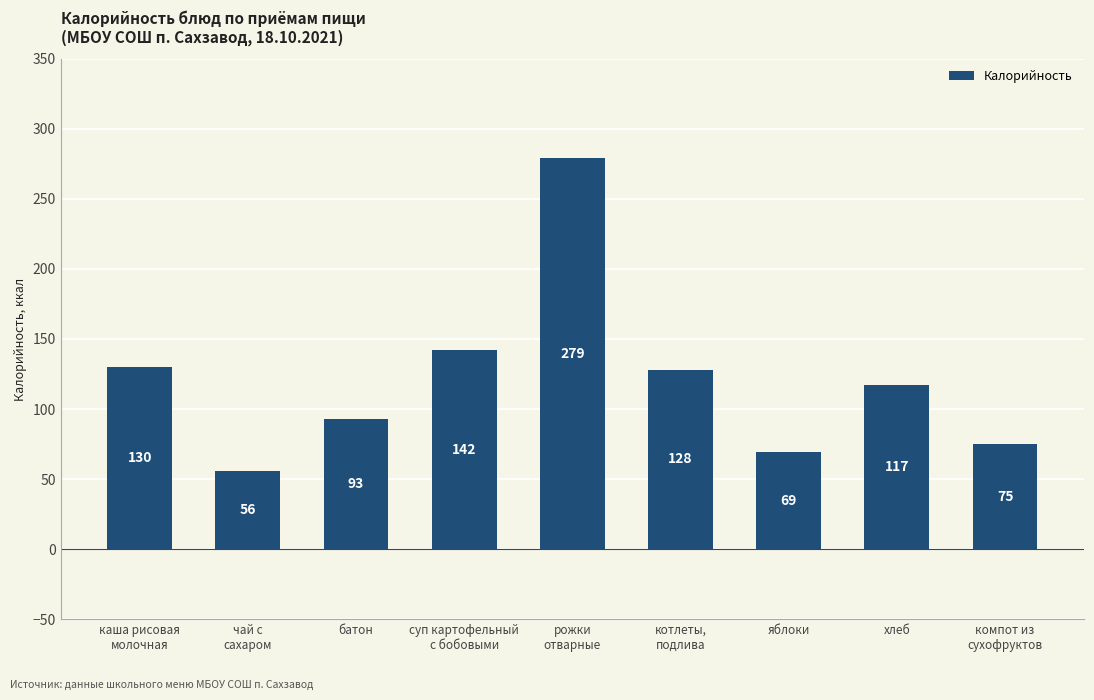

At which label does the data first exceed 117?

каша рисовая
молочная